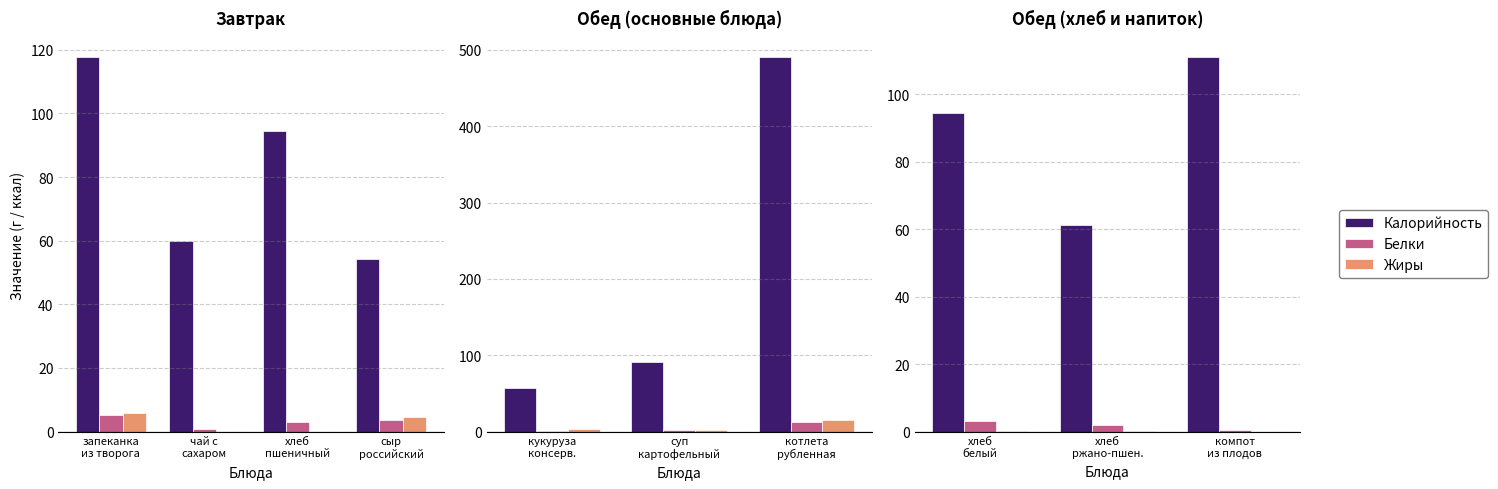

Are the bars grouped side by side (vs. stacked)?

Yes